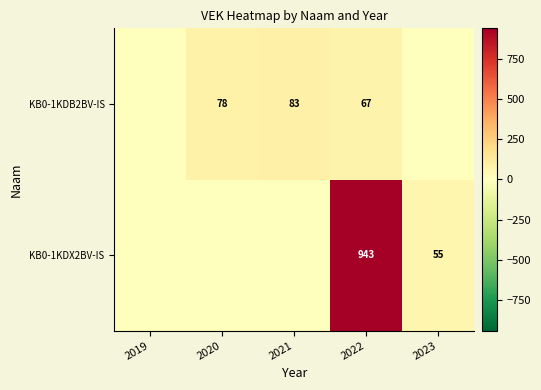

Between 2023 and 2019, which is larger?

2023